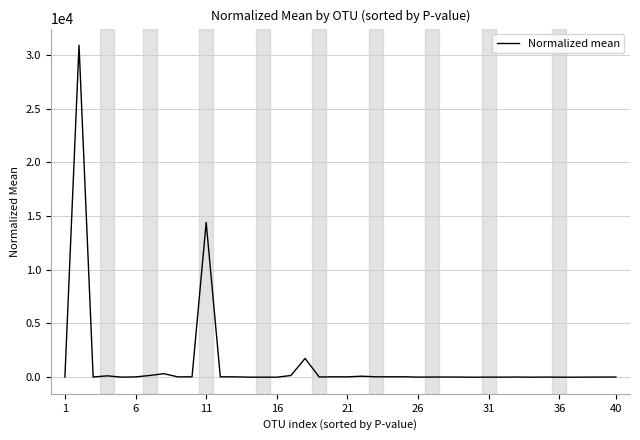

What is the maximum value shown in the chart?

30891.2